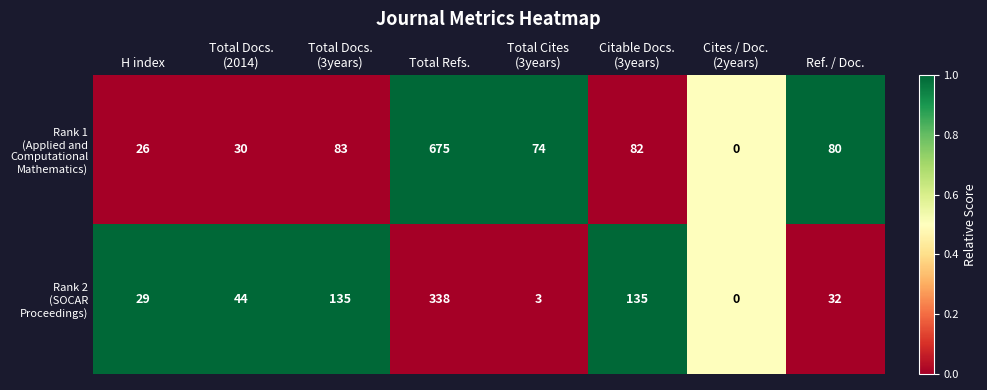

What is the maximum value shown in the chart?

675